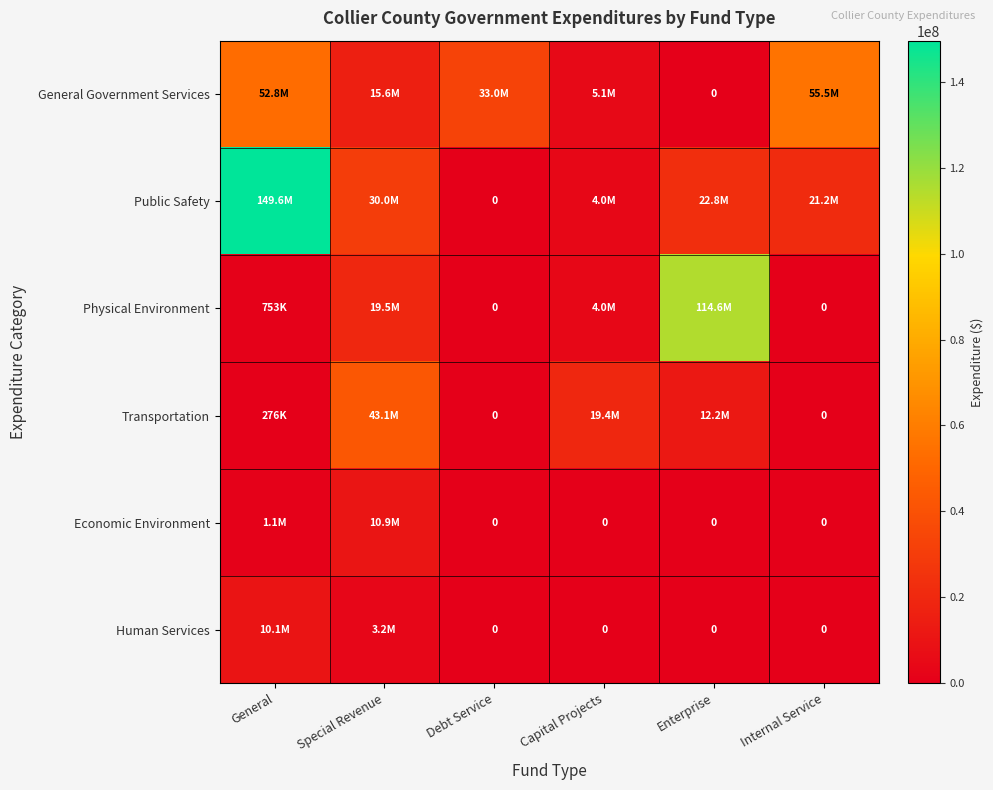

The value of Physical Environment at Special Revenue is 5499391. True or false?

False